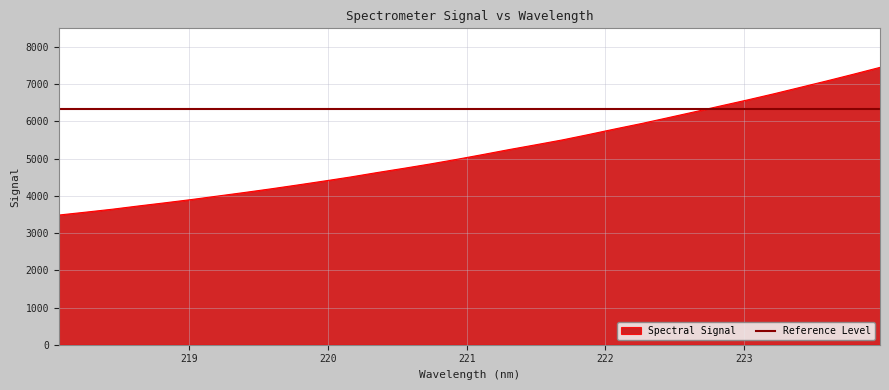

Reading right to left, transcribe all the data shown in this chart.

223.9802=7451.3	223.7895=7268.1	223.5987=7089.6	223.408=6916.4	223.2172=6743.4	223.0264=6578.0	222.8355=6419.0	222.6447=6258.1	222.4538=6100.7	222.263=5944.4	222.0721=5798.8	221.8812=5648.1	221.6902=5502.7	221.4993=5372.0	221.3083=5244.2	221.1174=5109.8	220.9264=4978.8	220.7354=4854.8	220.5444=4737.8	220.3533=4624.5	220.1623=4505.8	219.9712=4397.0	219.7801=4291.0	219.589=4187.7	219.3979=4089.7	219.2067=3994.9	219.0156=3900.4	218.8244=3812.5	218.6332=3727.4	218.442=3638.9	218.2508=3560.3	218.0596=3483.9